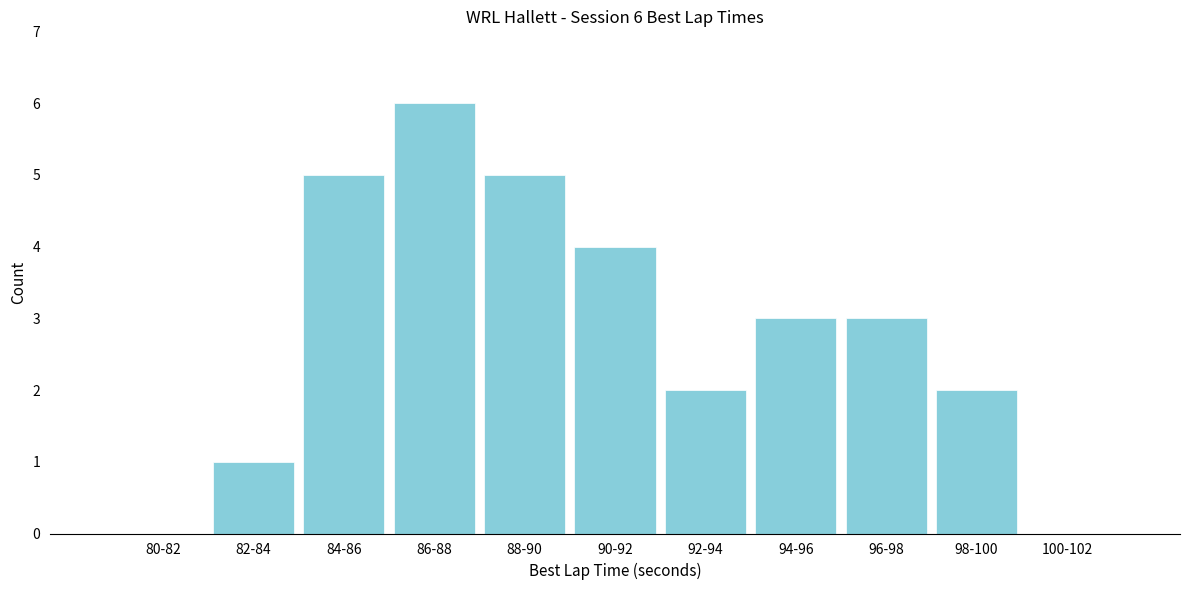

Reading left to right, transcribe all the data shown in this chart.

80-82=0	82-84=1	84-86=5	86-88=6	88-90=5	90-92=4	92-94=2	94-96=3	96-98=3	98-100=2	100-102=0